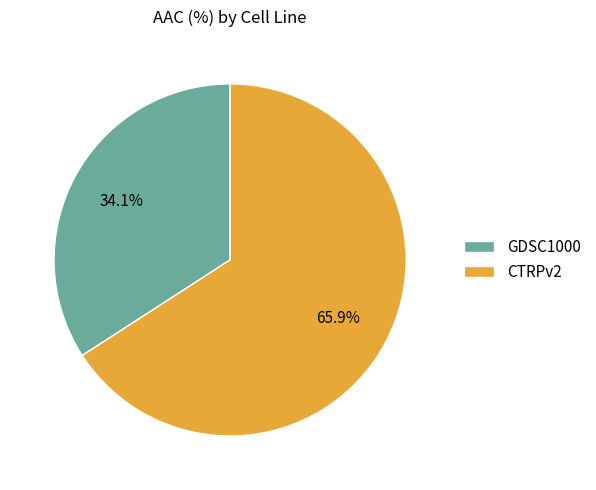

Does any single category account for the majority?

Yes